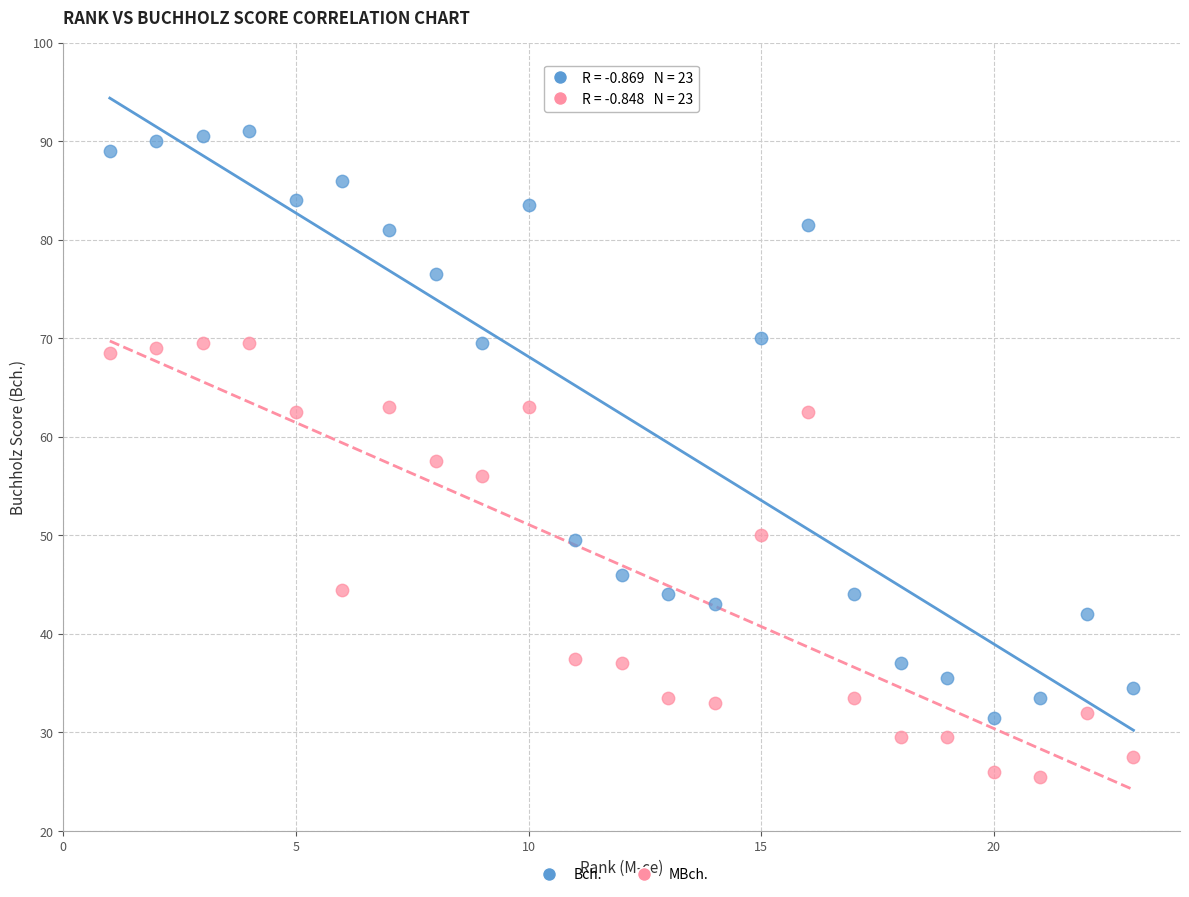

Across all data points, what is the range of X values (max minus min)?

22.0